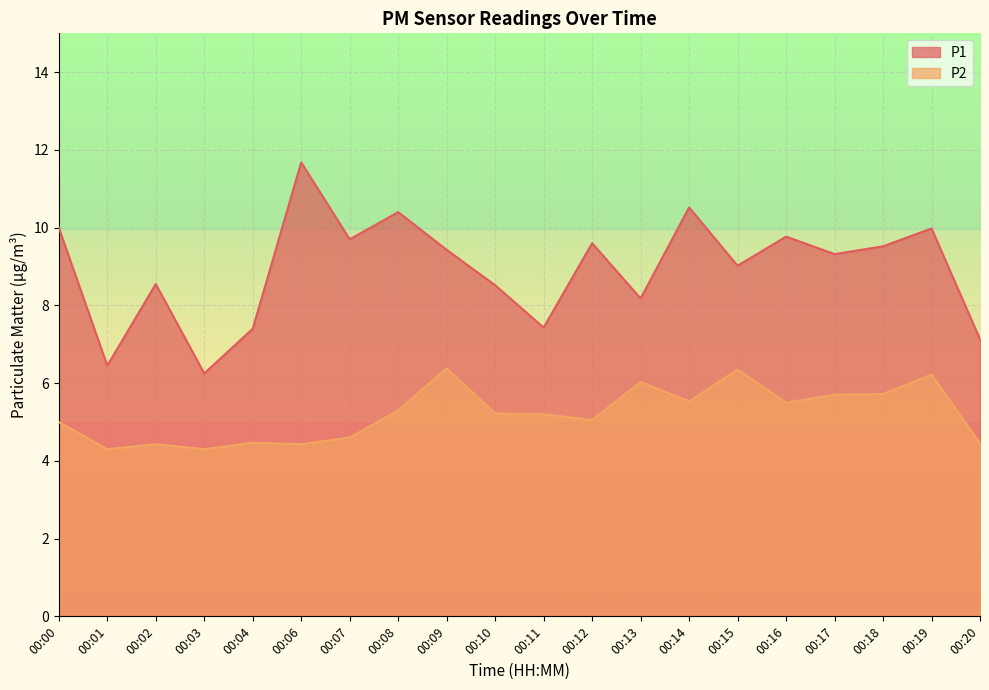

Which series has the largest range (max minus min)?

P1